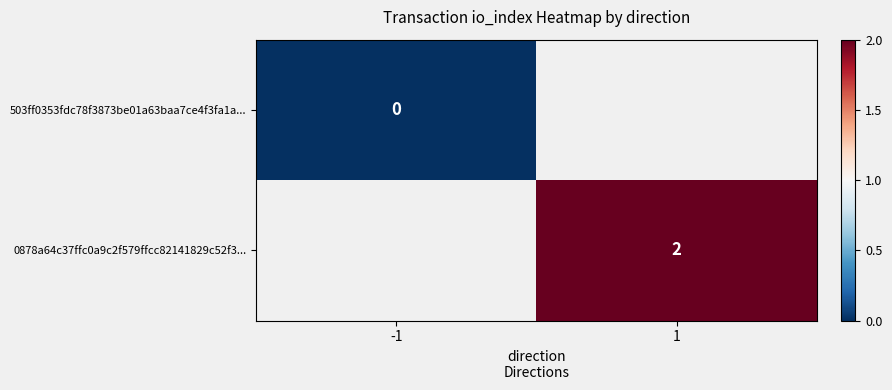

Is it true that 0878a64c37ffc0a9c2f579ffcc82141829c52f3... equals 0 at 1?

False